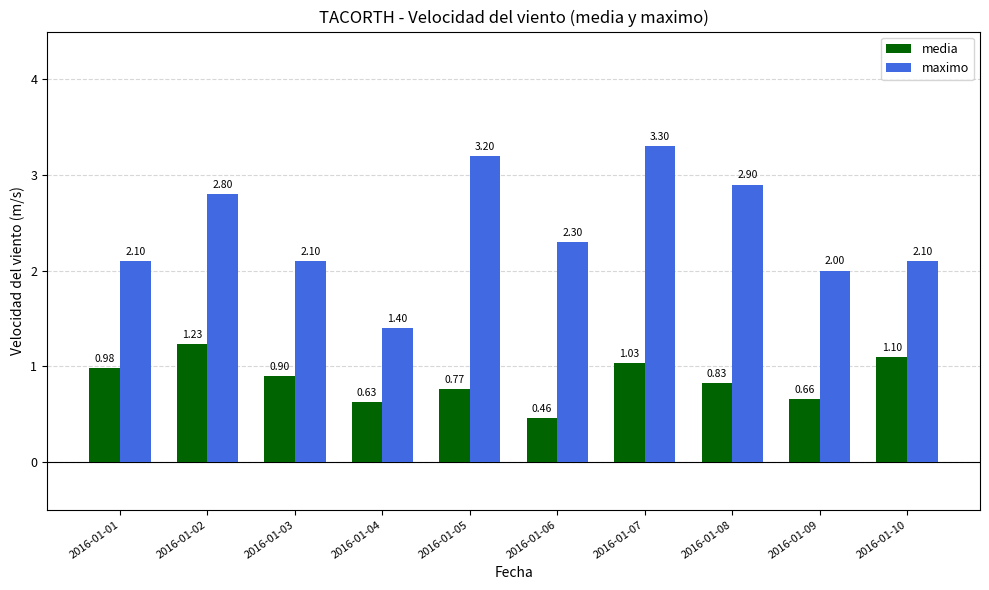

What is the total value across all series at 2016-01-05?

4.0